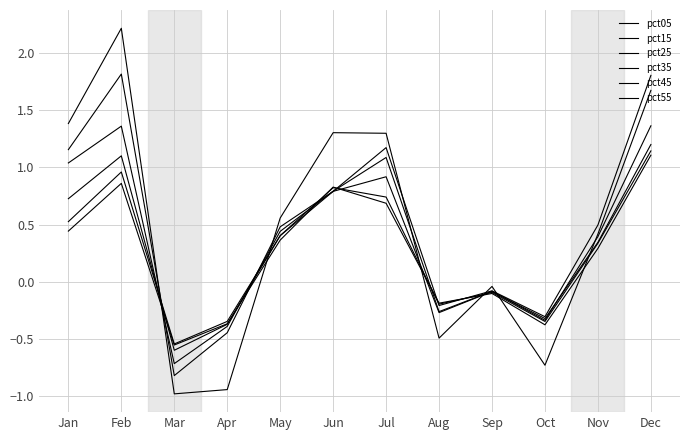

Count the number of data series in this chart.

6